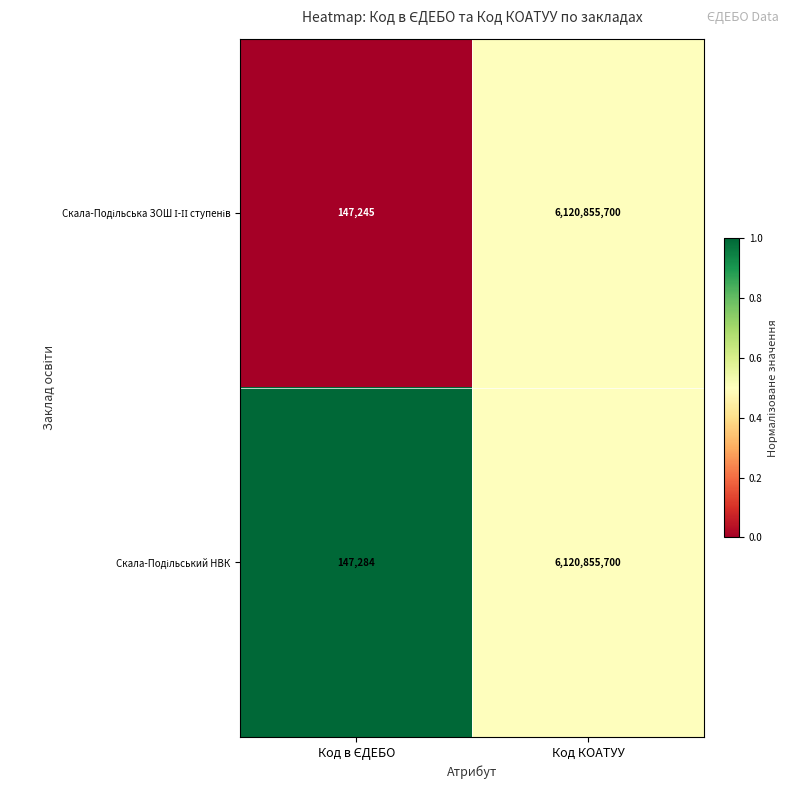

What is the greatest value displayed?

6120855700